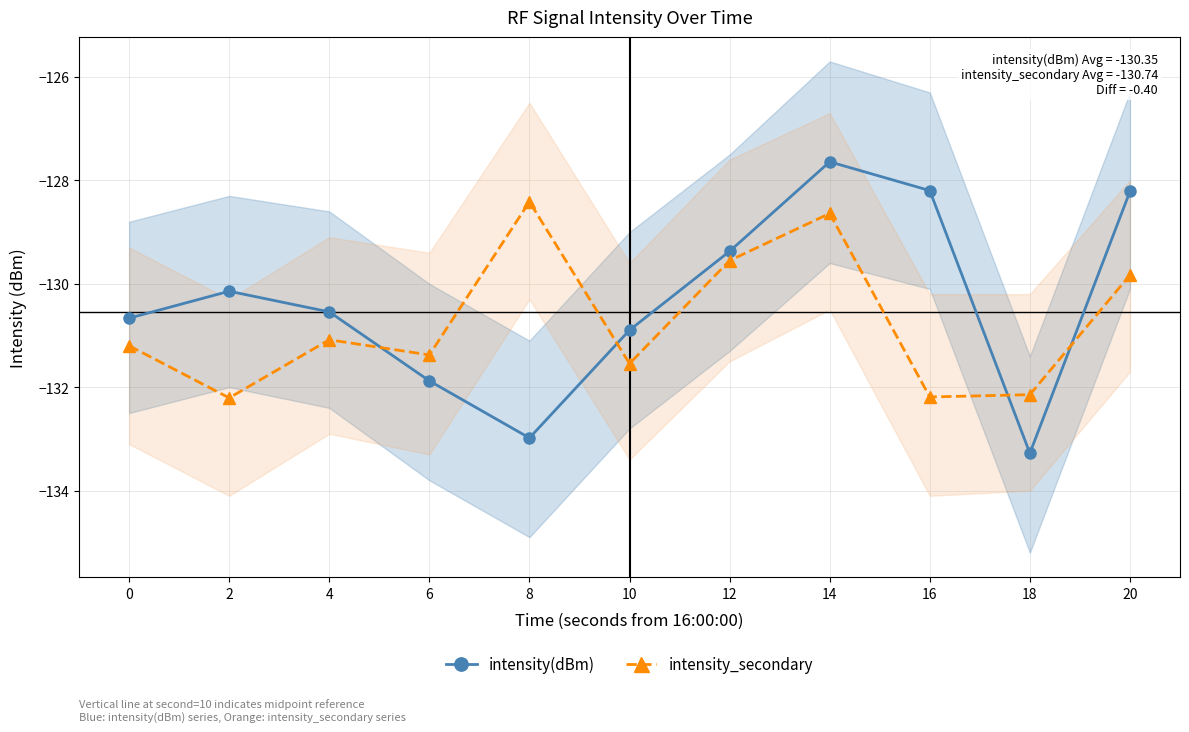

The value of intensity_secondary at 20 is -184.2. True or false?

False